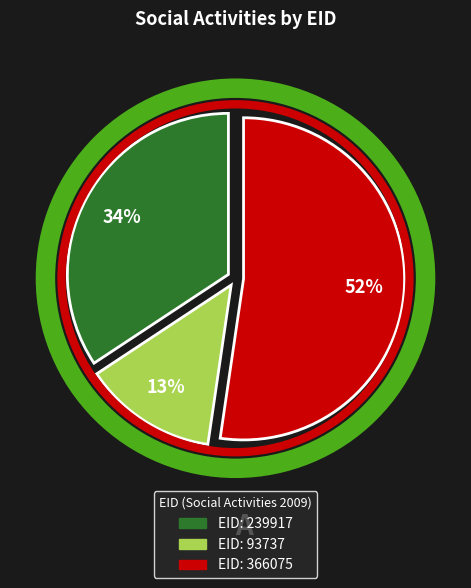

To the nearest percent, what is the average slice percentage?

33%